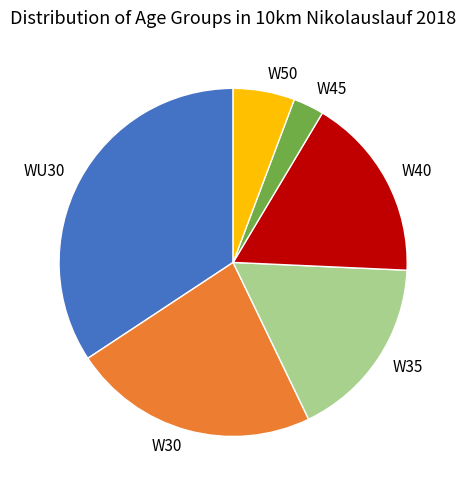

How many slices are in this pie chart?

6